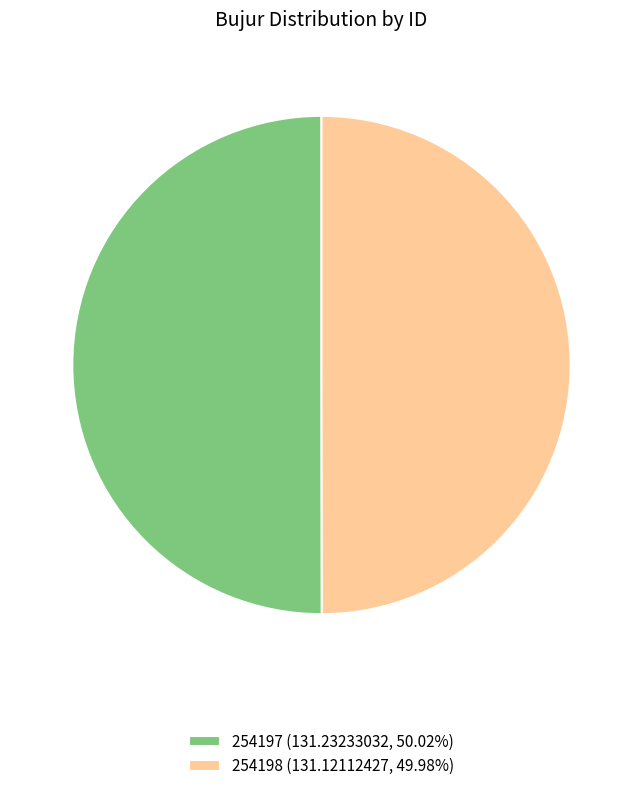

Combined, do 254198 (131.12112427, 49.98%) and 254197 (131.23233032, 50.02%) account for over 50%?

Yes